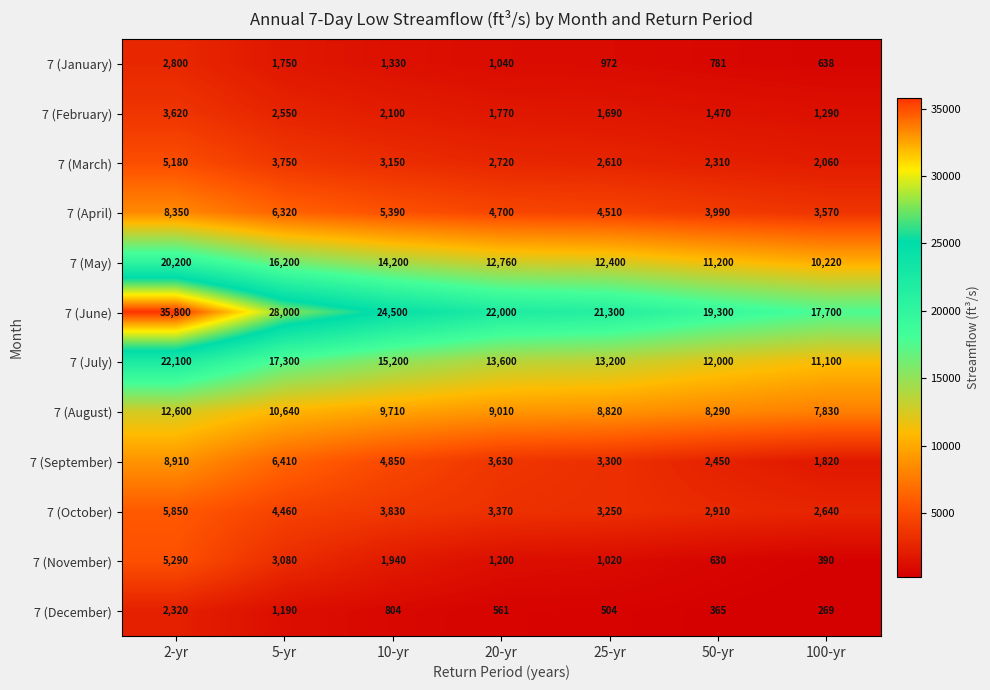

What is the difference between the highest and lowest values at 10-yr?

23696